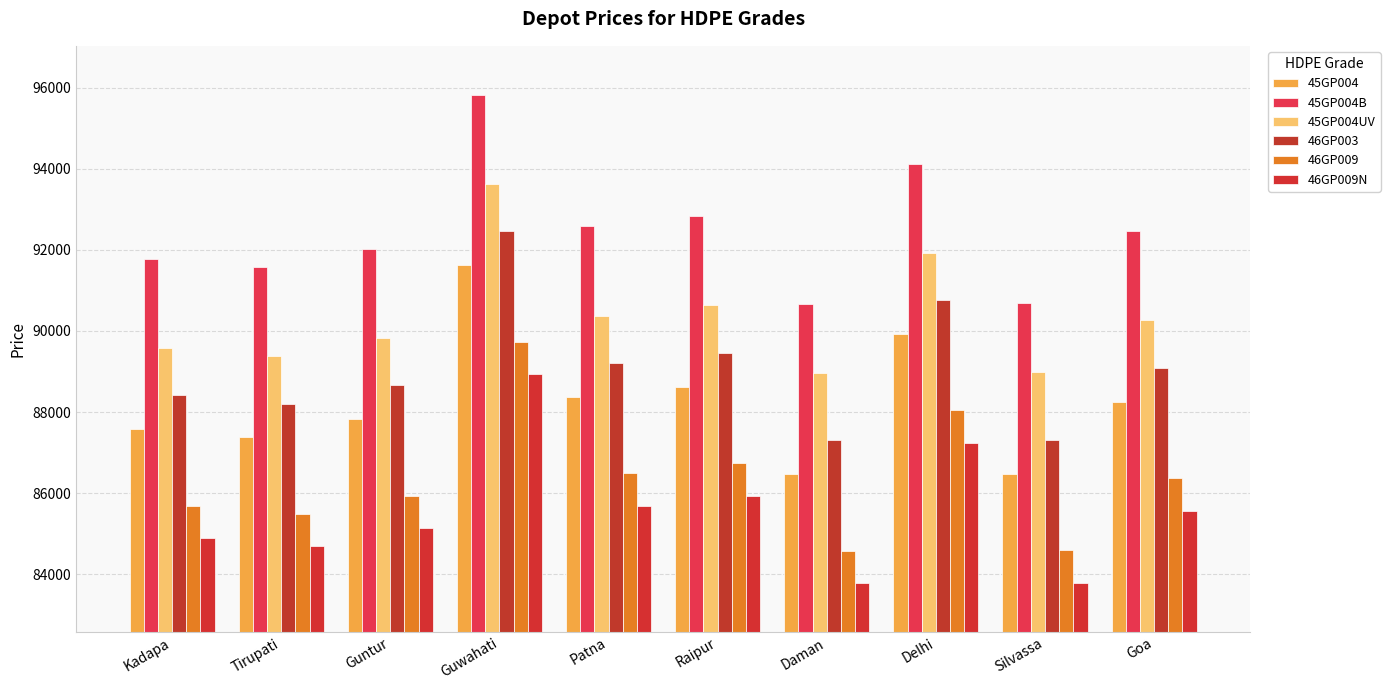

The 46GP009 series shows 86490 at Patna. True or false?

True